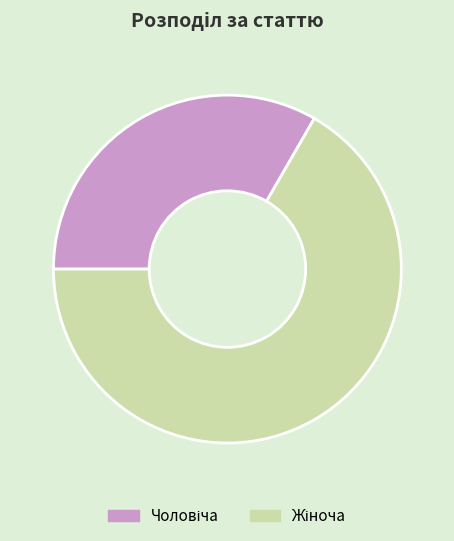

Does any single category account for the majority?

Yes